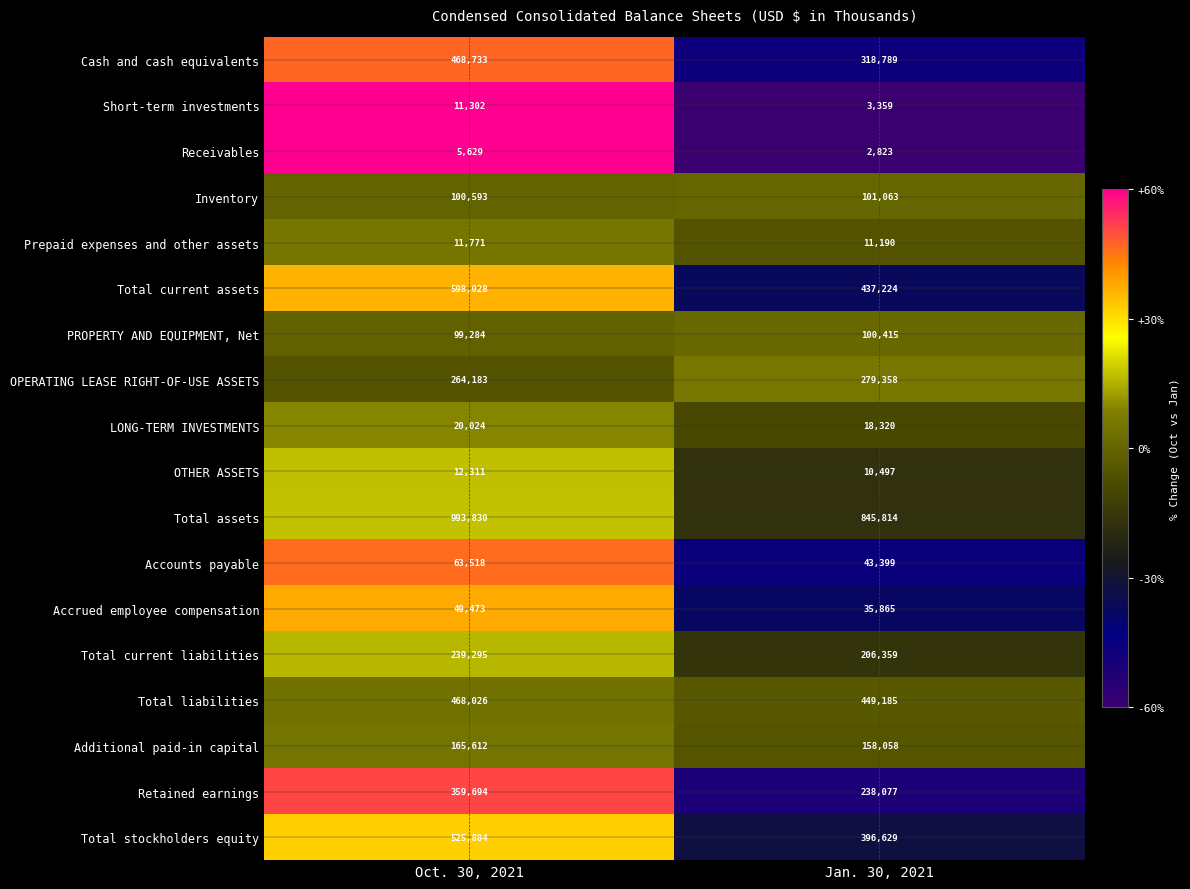

Is the value of Total current assets at Oct. 30, 2021 greater than the value of Inventory at Oct. 30, 2021?

Yes